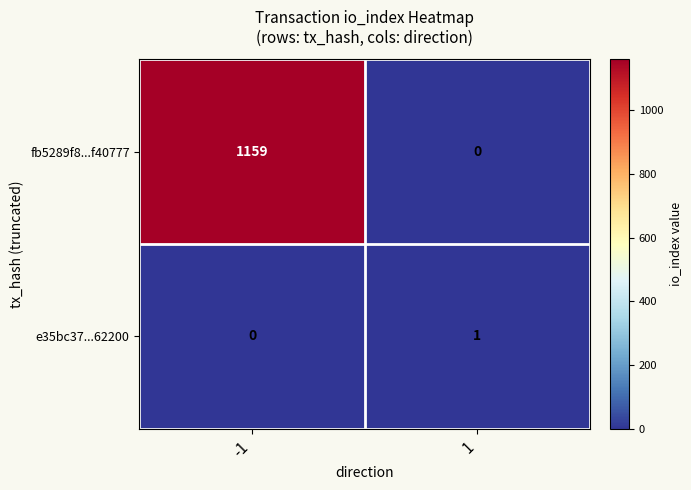

Rank the series by their maximum value, from highest to lowest.

fb5289f8...f40777, e35bc37...62200